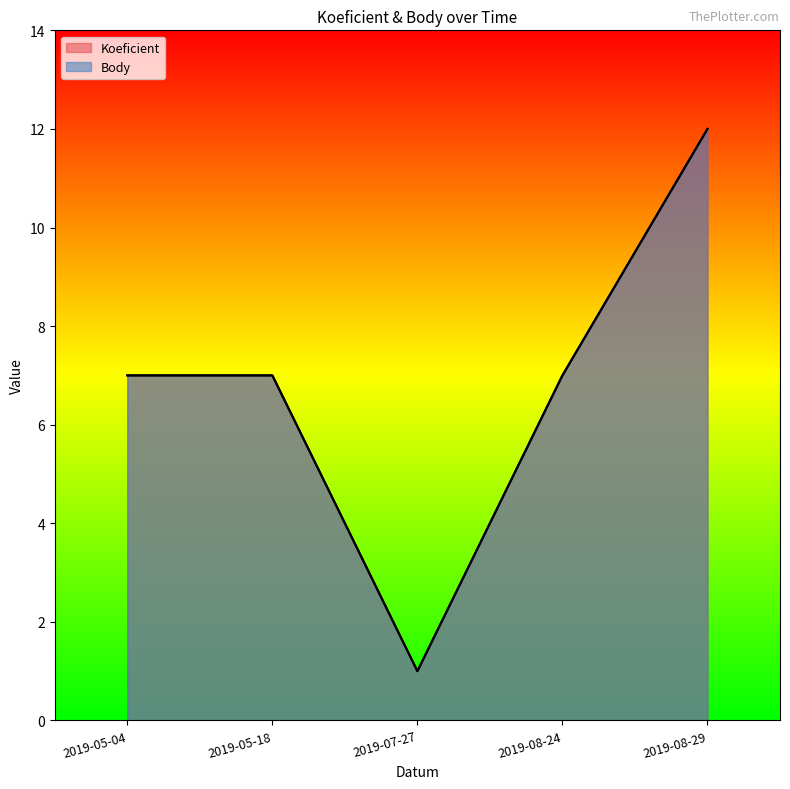

What is the average value of the Body series?

7